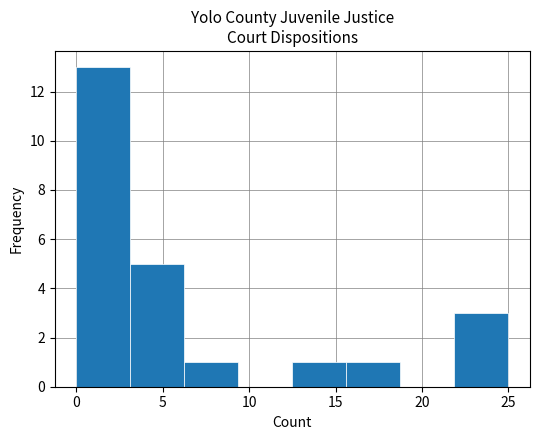

Reading left to right, transcribe this chart: for each bar, give the range it covers on the x-axis and its height. Neither the bar edges nor the heights are printed on the chart, so give them approximately, as read against the axes.

0.0 to 3.0: 13
3.0 to 6.5: 5
6.5 to 9.5: 1
9.5 to 12.5: 0
12.5 to 15.5: 1
15.5 to 19.0: 1
19.0 to 22.0: 0
22.0 to 25.0: 3